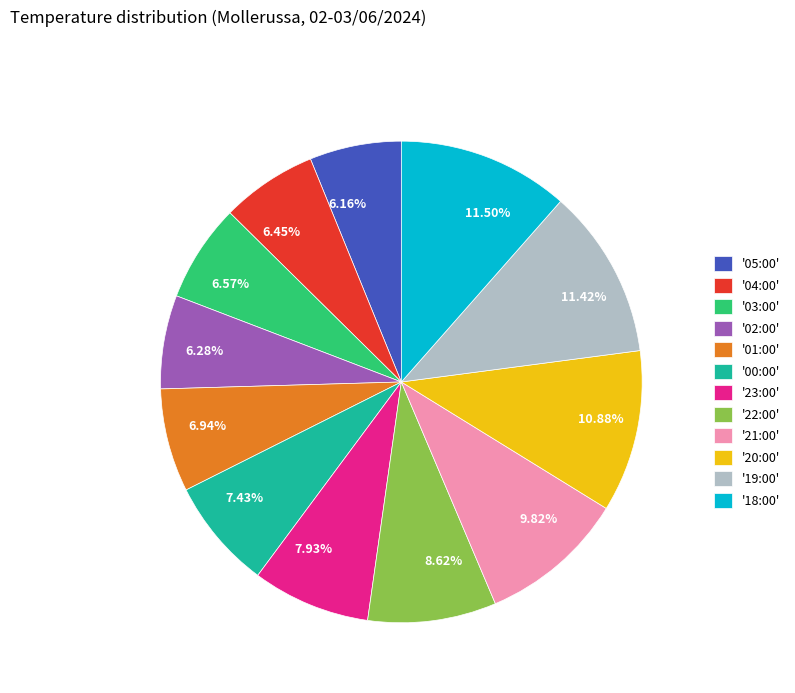

What is the ratio of the value at 6.45% to the value at 8.62%?

0.7